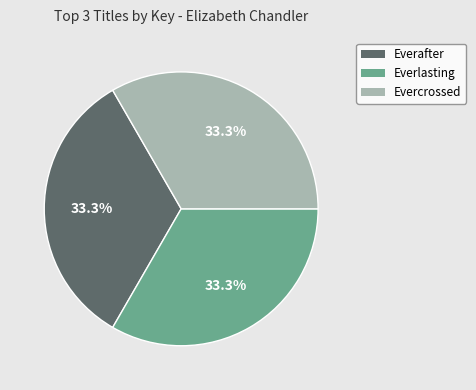

Combined, what portion of the pie is Everlasting and Evercrossed?

66.7%